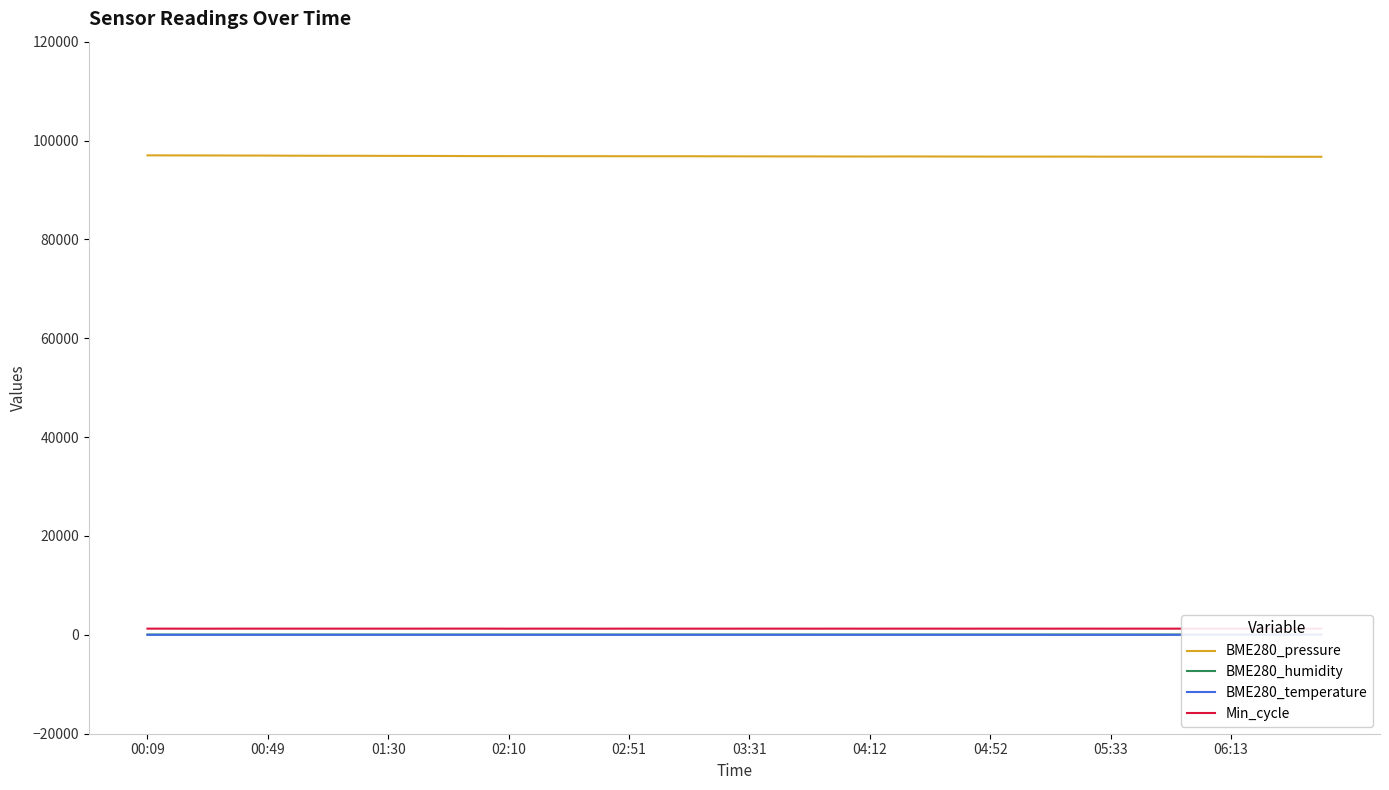

At which label does BME280_temperature first exceed 5?

00:09